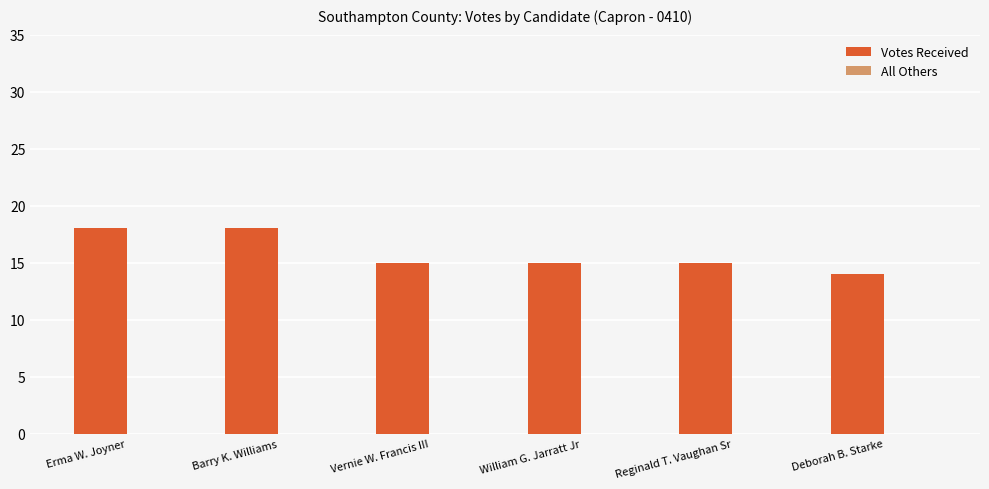

What is the difference between the maximum and minimum values?

4